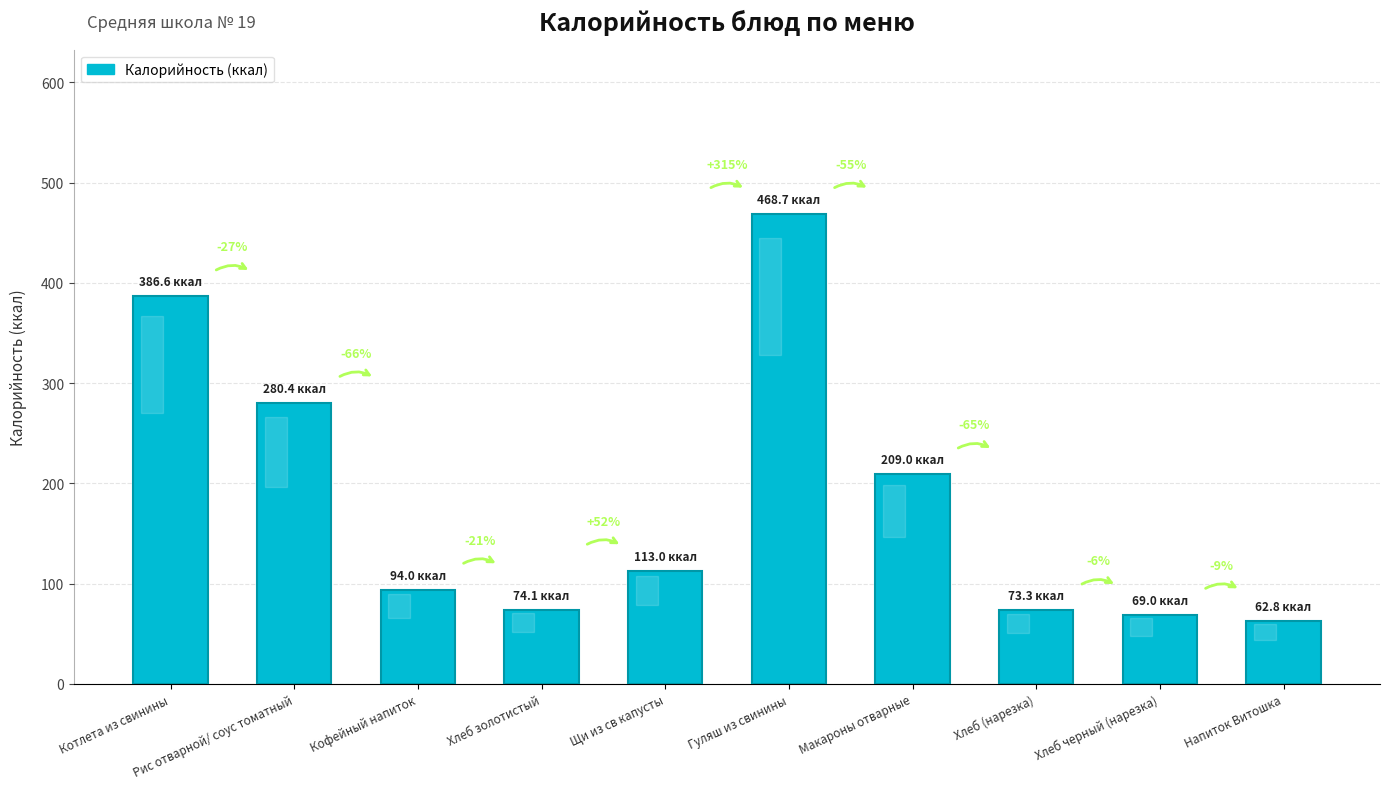

Is it true that the value at Хлеб (нарезка) is 73.3?

True